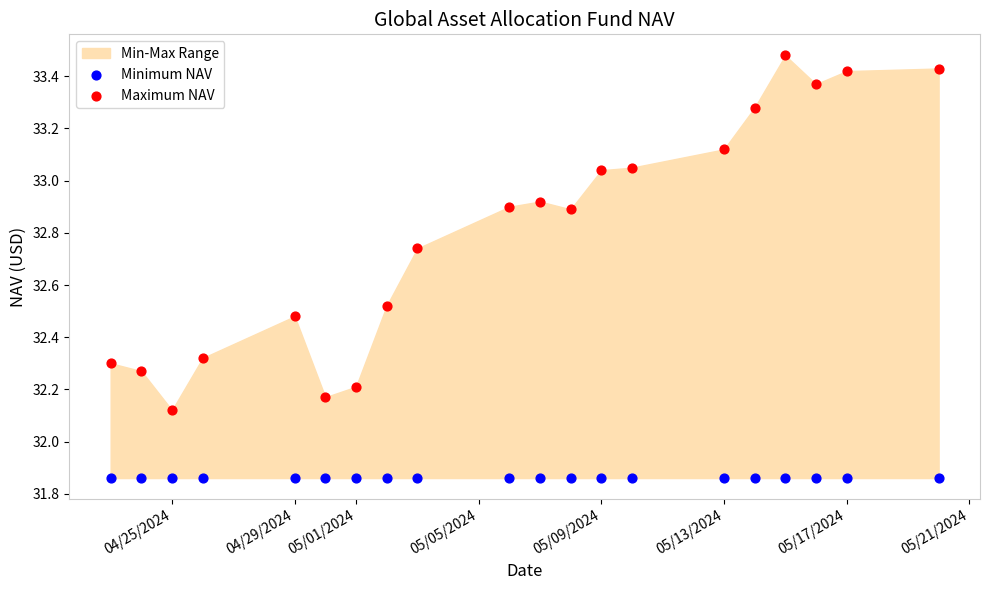

Which series reaches the minimum Y coordinate?

Minimum NAV